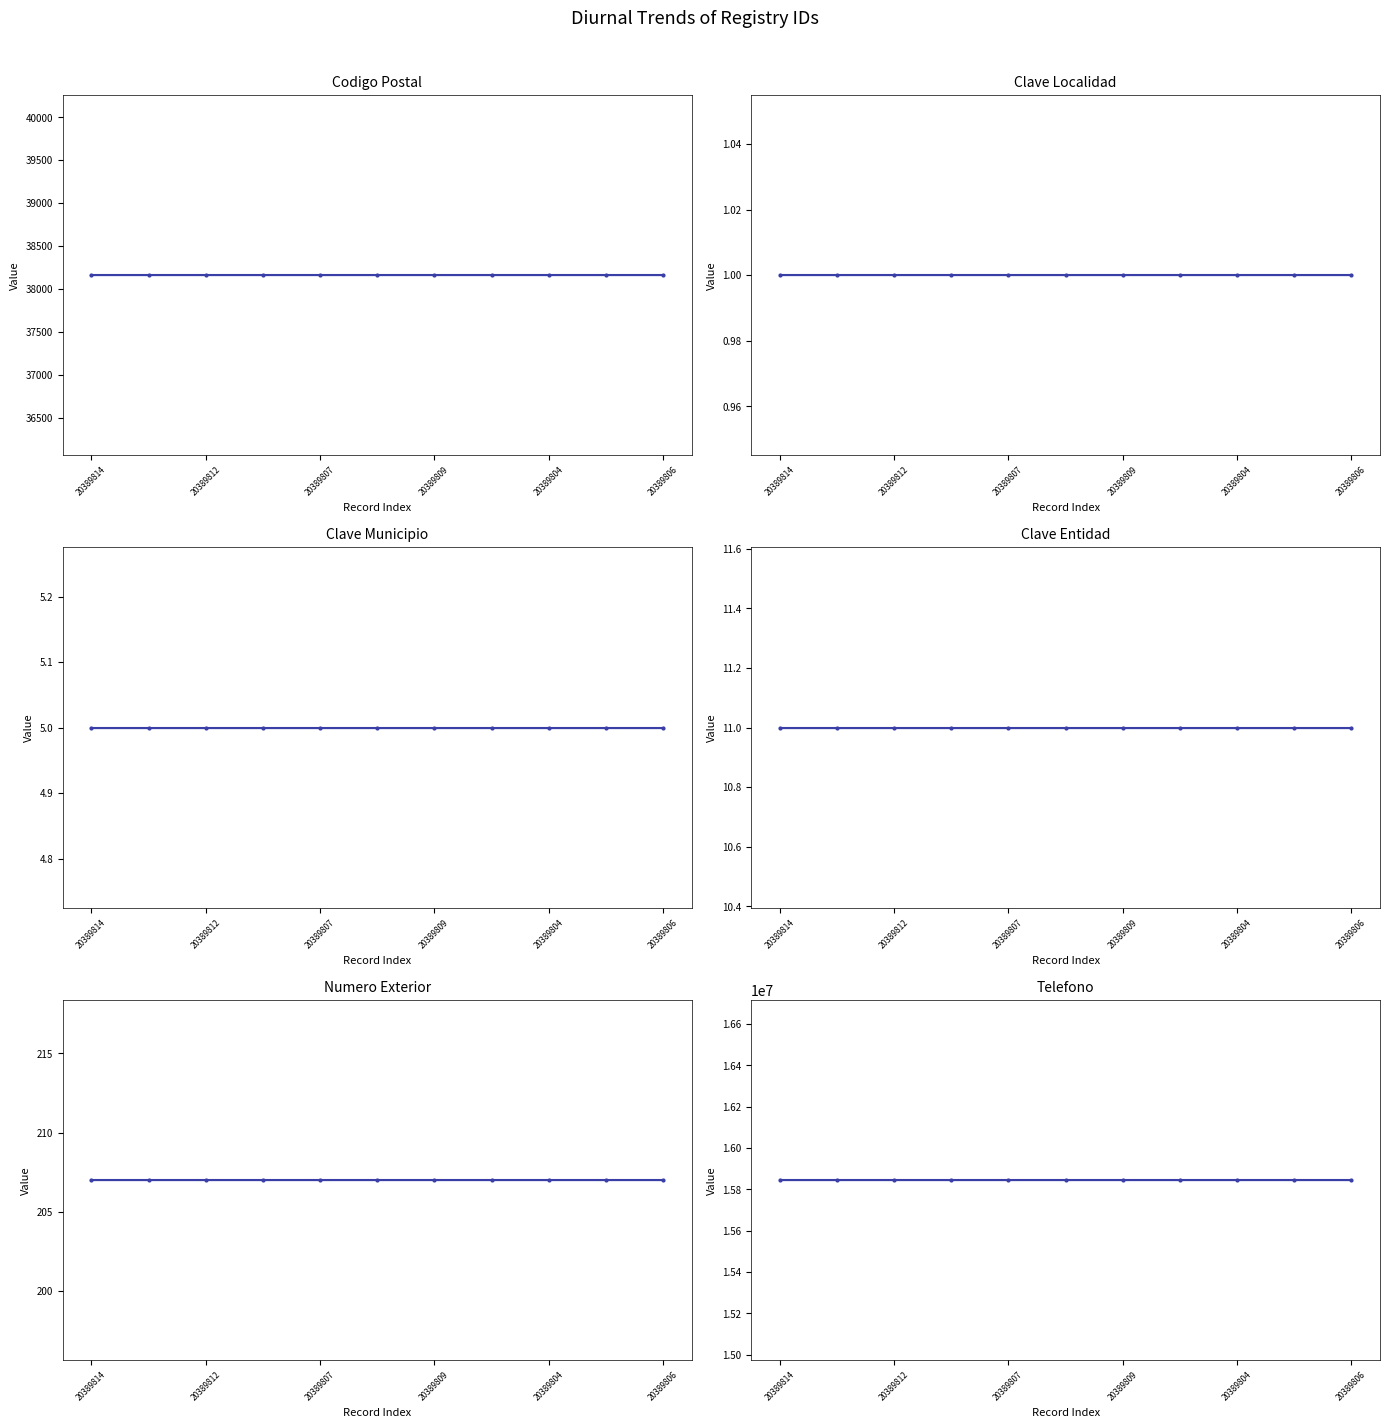

What is the value of the Clave Entidad point at the 4th from the left?

11